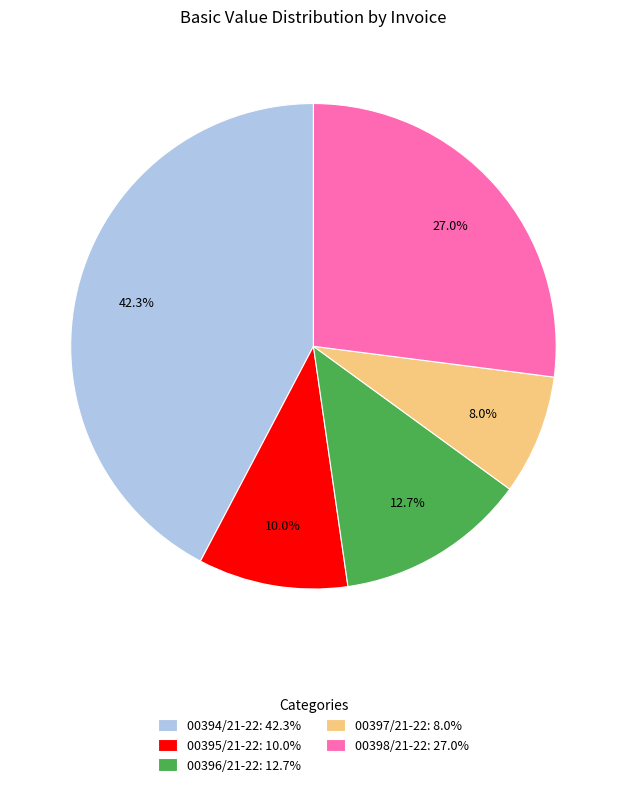

Combined, what portion of the pie is 00397/21-22 and 00398/21-22?

35.0%